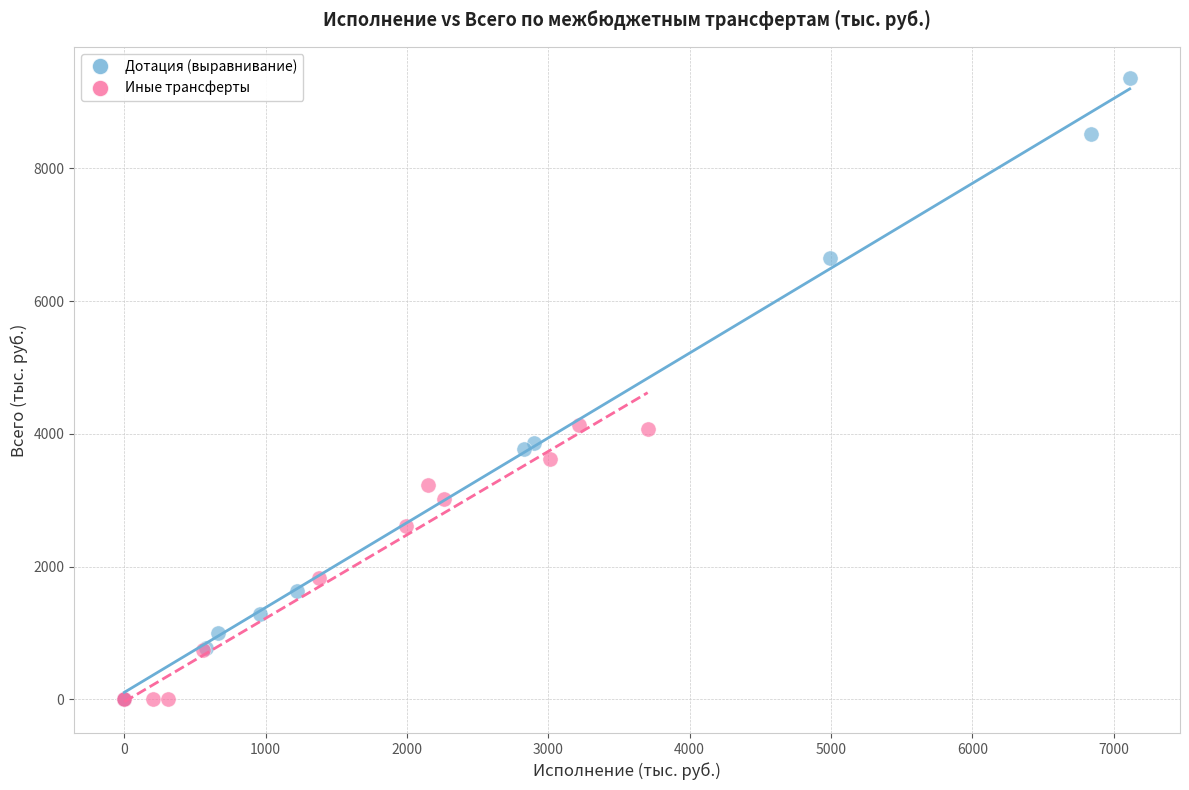

Which series contains the highest Y value?

Дотация (выравнивание)